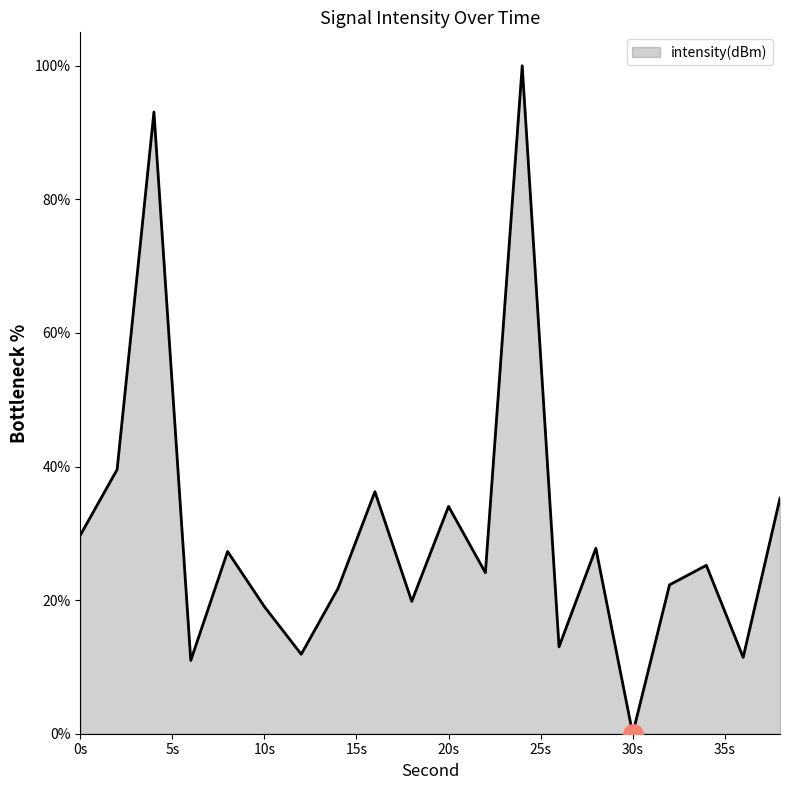

What is the maximum value shown in the chart?

100.0